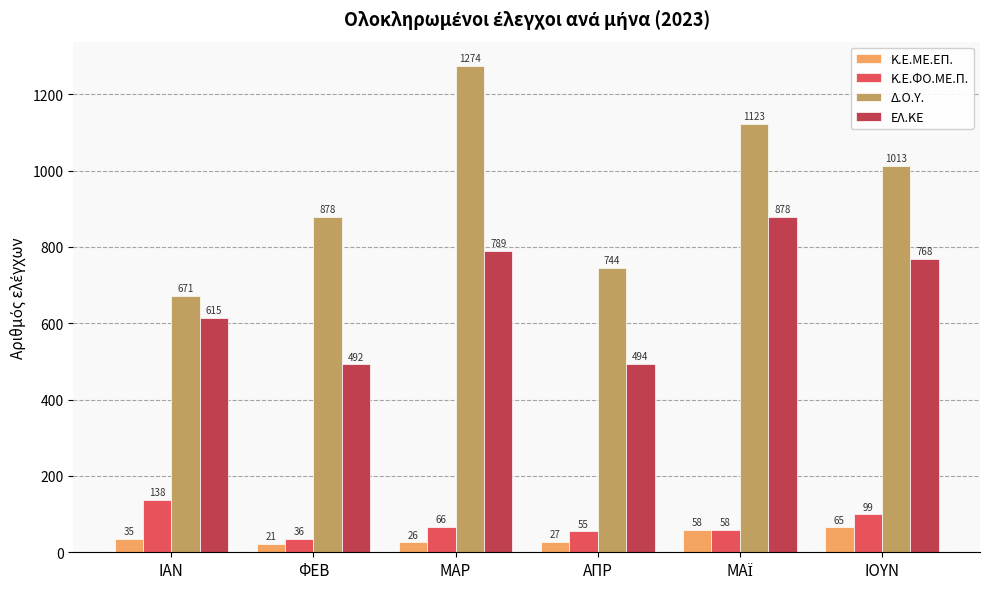

What is the sum of the Κ.Ε.ΜΕ.ΕΠ. values at ΑΠΡ and ΙΟΥΝ?

92